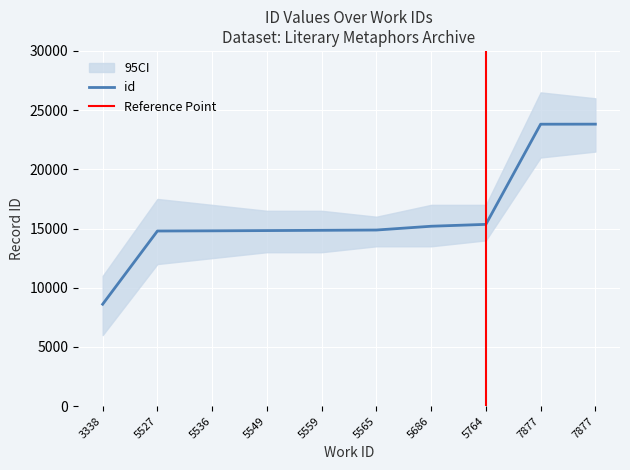

Rank the categories by value from highest to lowest.

7877, 7877, 5764, 5686, 5565, 5559, 5549, 5536, 5527, 3338